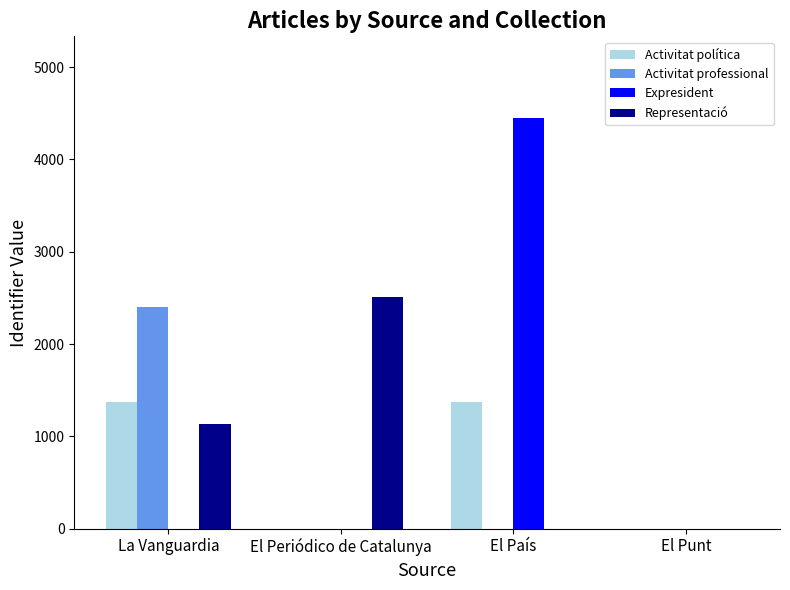

Is it true that Activitat professional equals 3587 at La Vanguardia?

False